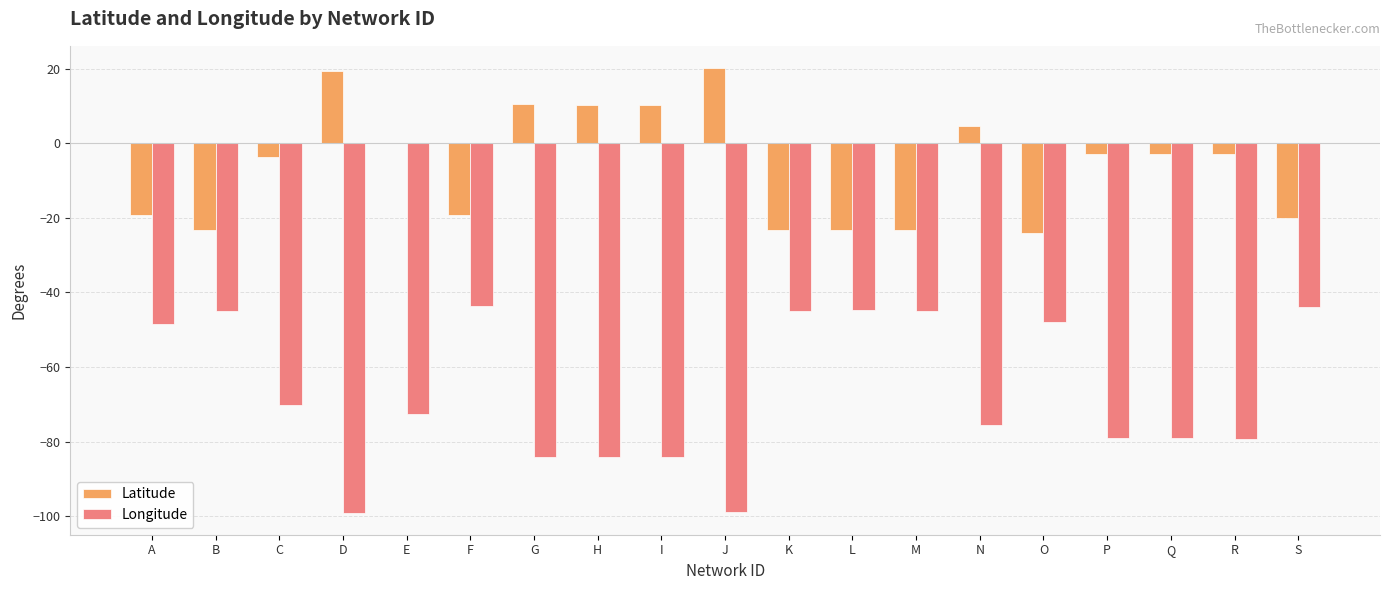

True or false: Longitude has a value of -44.9 at K.

True